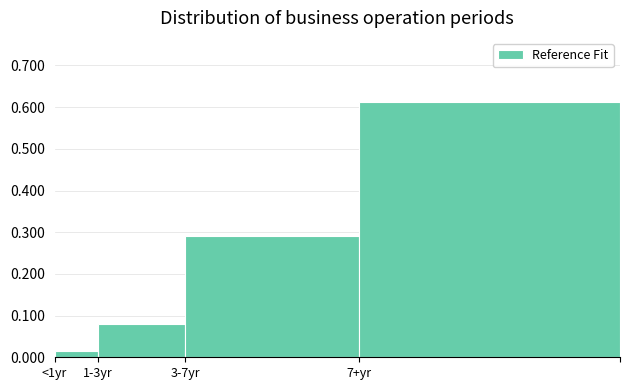

What is the label of the 1st bar from the right?

7+yr